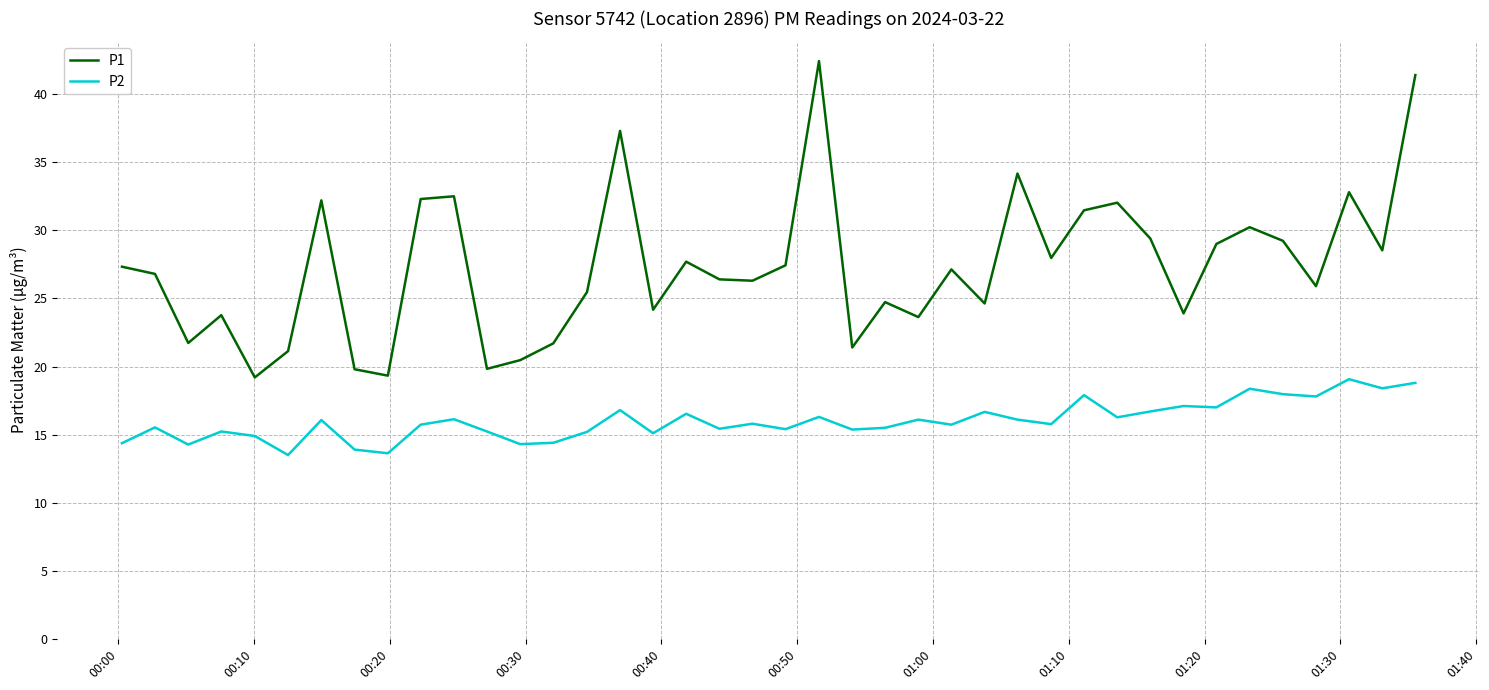

True or false: P1 and P2 cross at least once.

False